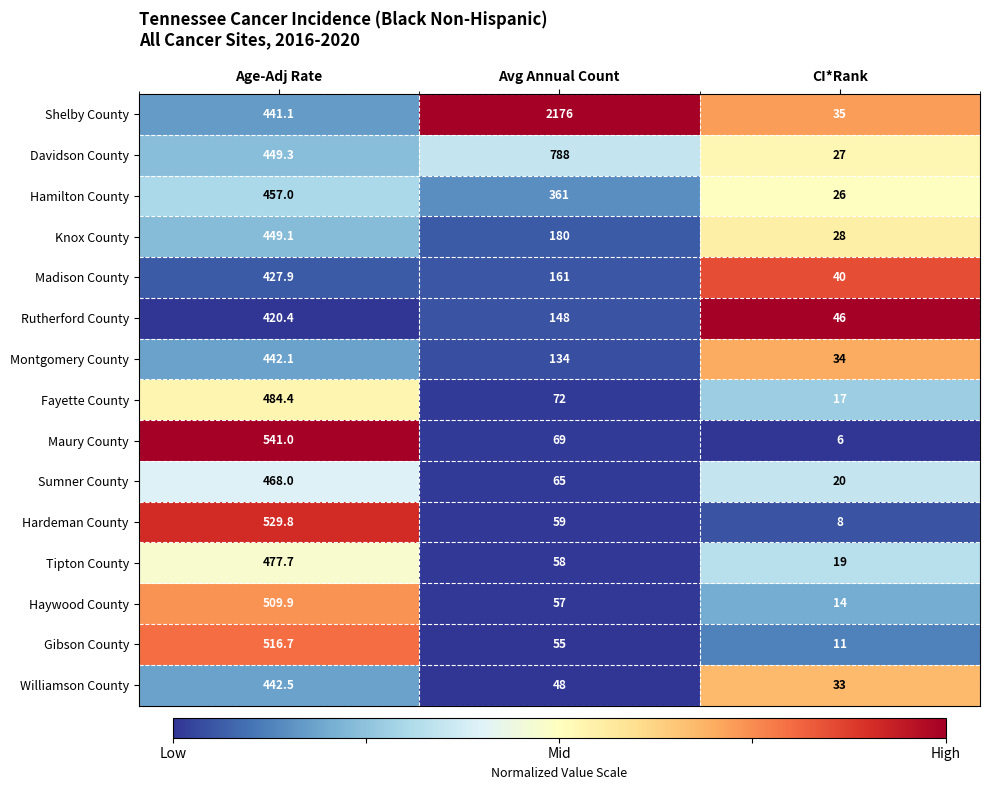

The Haywood County series shows 124.1 at Age-Adj Rate. True or false?

False